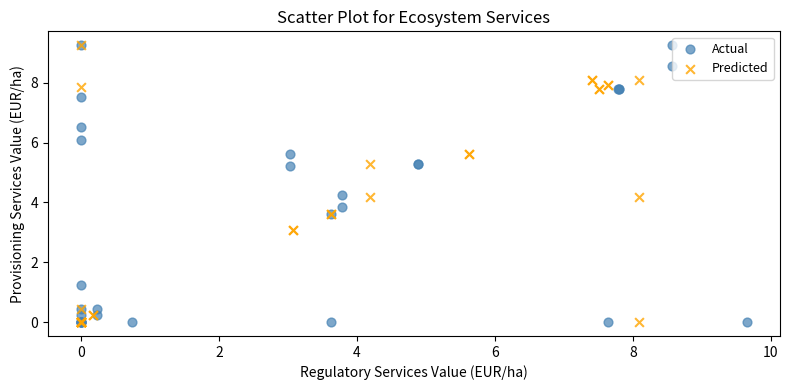

What are all the series names shown in the legend?

Actual, Predicted